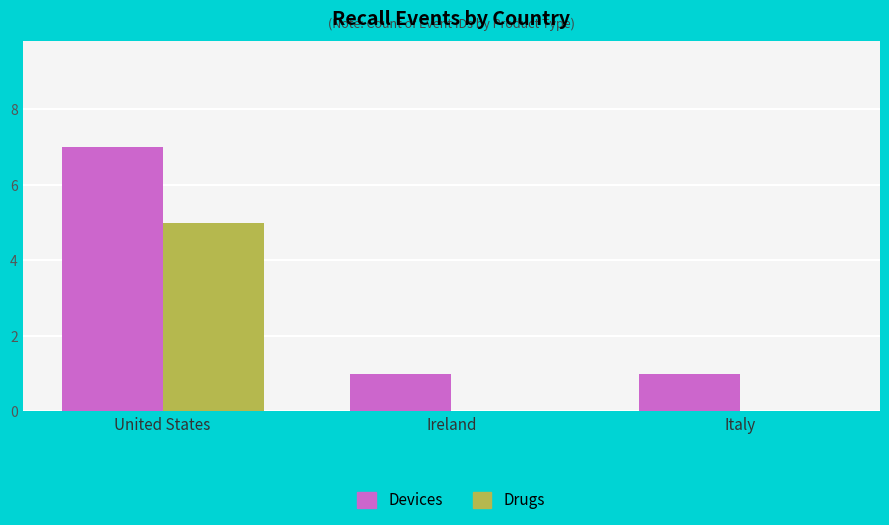

What is the greatest value displayed?

7